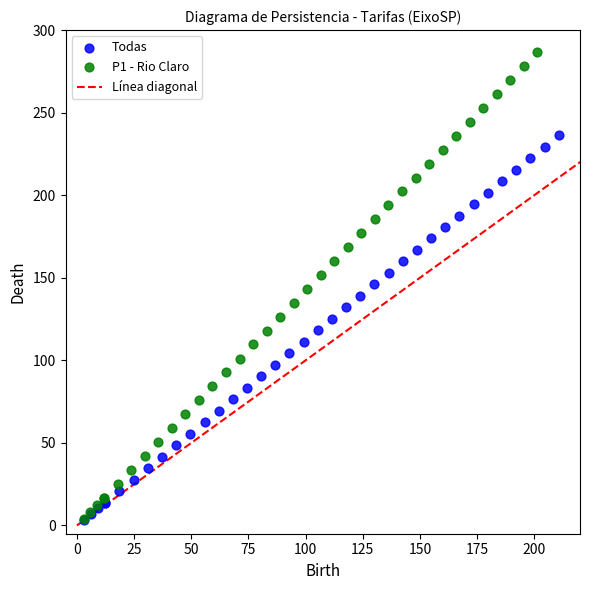

Which series contains the highest Y value?

P1 - Rio Claro